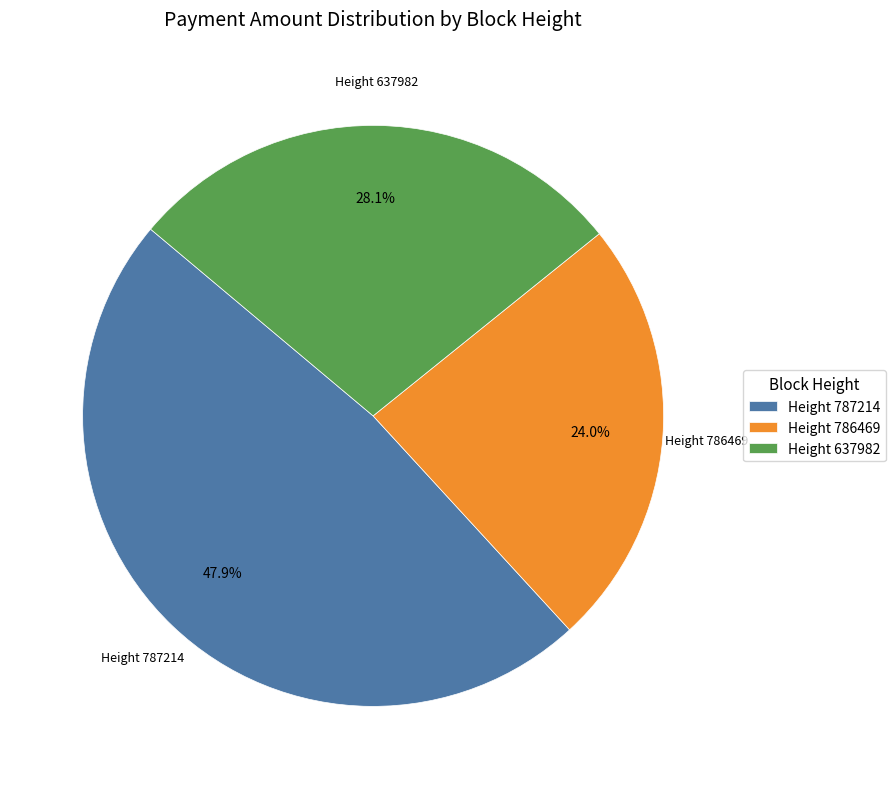

Combined, what portion of the pie is Height 787214 and Height 786469?

71.9%